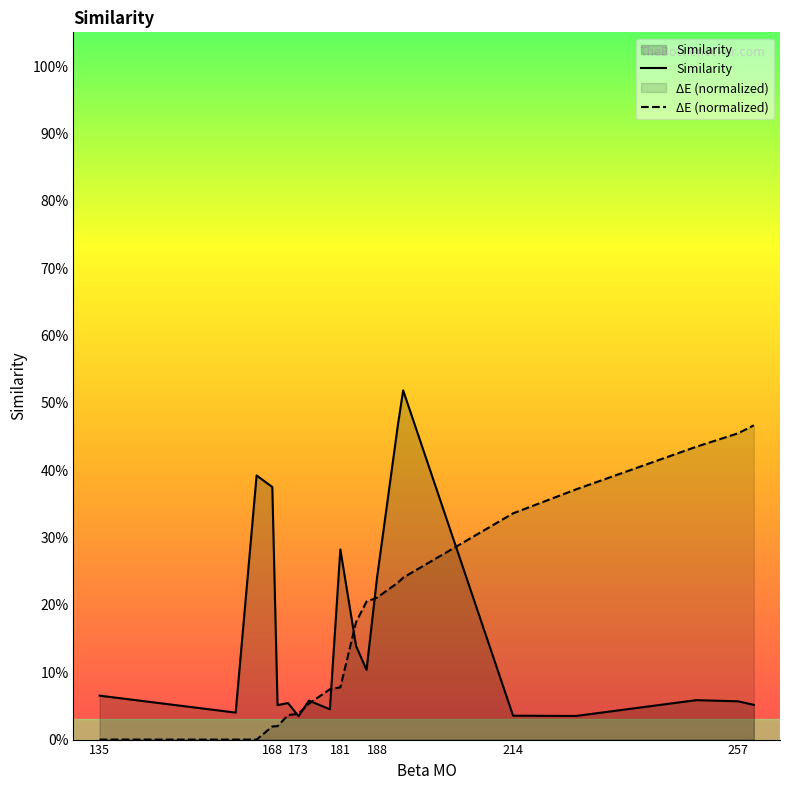

Where is ΔE (normalized) nearest to the value 0?

135